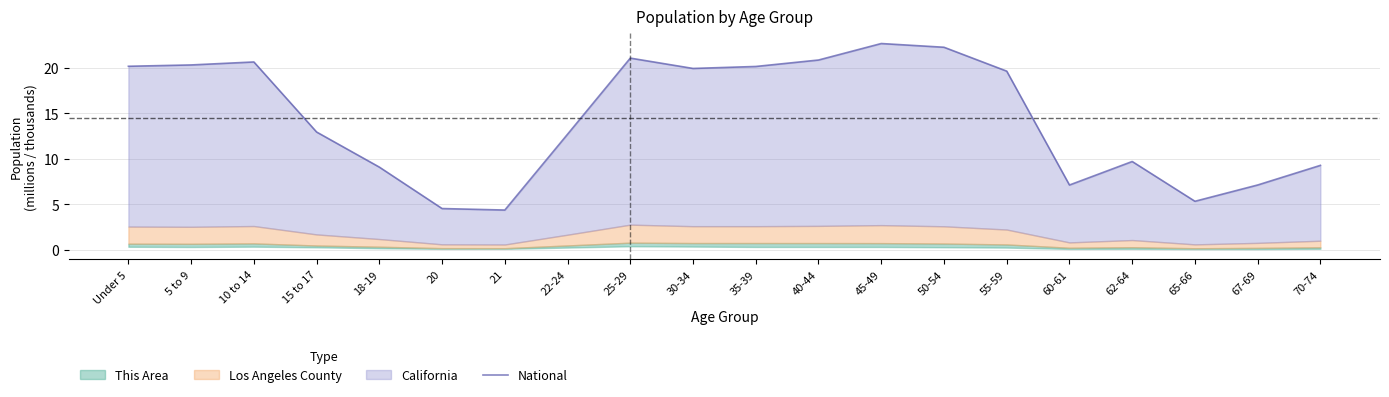

What is the label of the 7th point from the right?

50-54